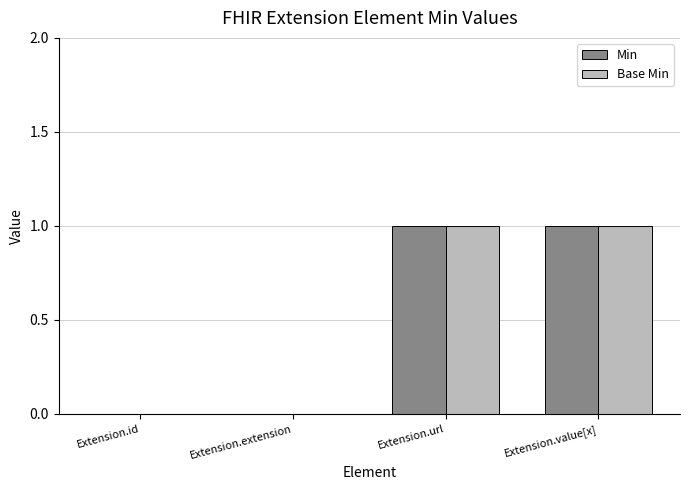

The value of Base Min at Extension.extension is 0. True or false?

True